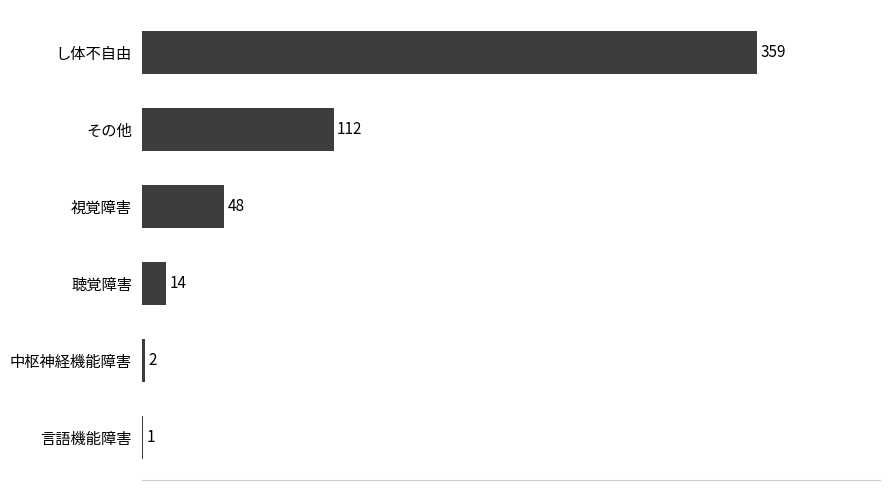

Reading top to bottom, what are all the values shown in this chart?

し体不自由=359	その他=112	視覚障害=48	聴覚障害=14	中枢神経機能障害=2	言語機能障害=1